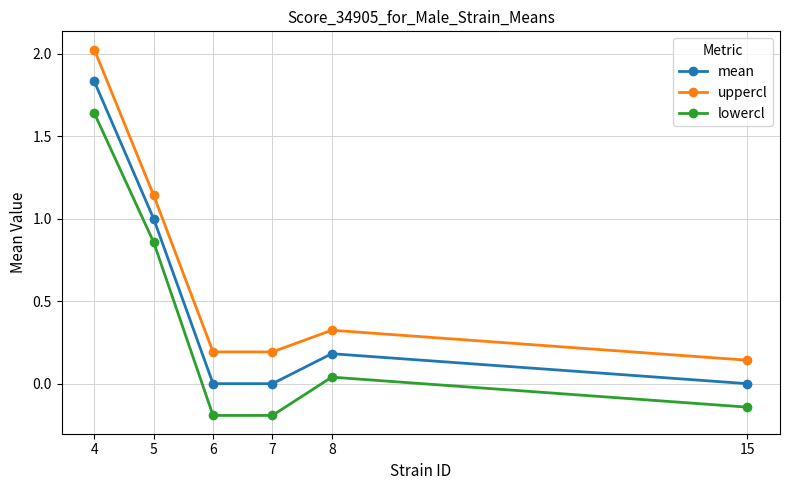

In lowercl, how many points are higher than both neighbors (excluding endpoints)?

1